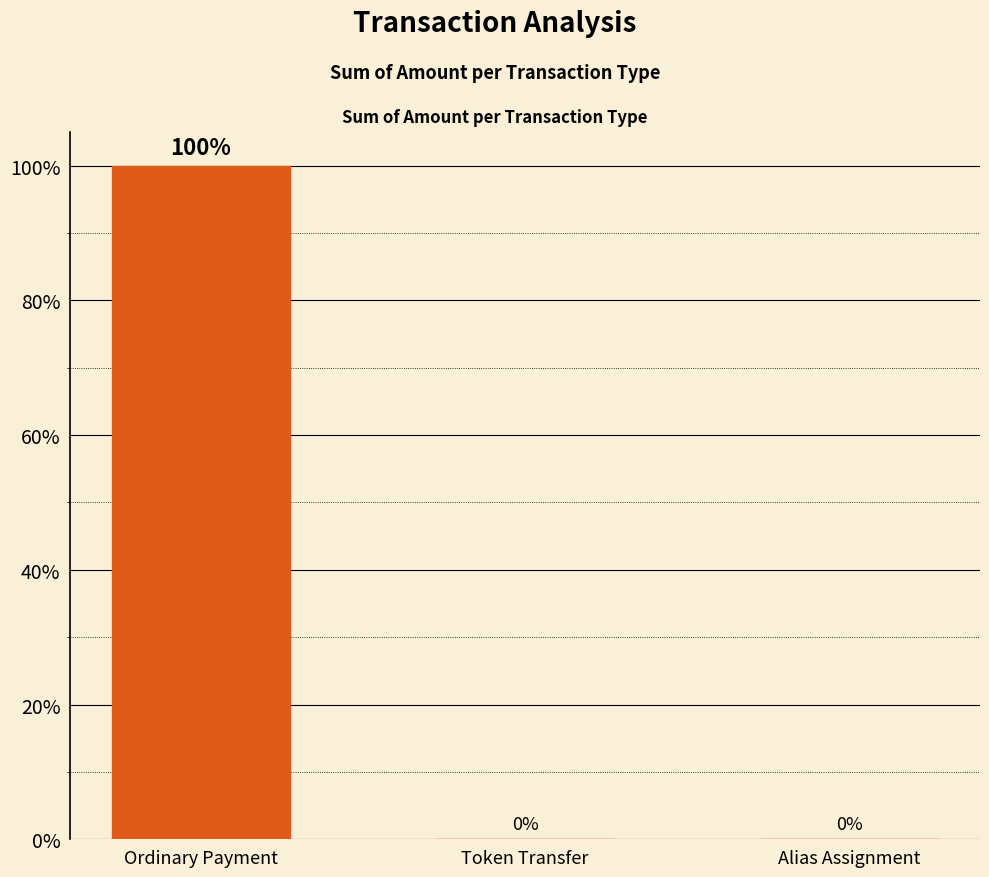

Between Ordinary Payment and Token Transfer, which is larger?

Ordinary Payment